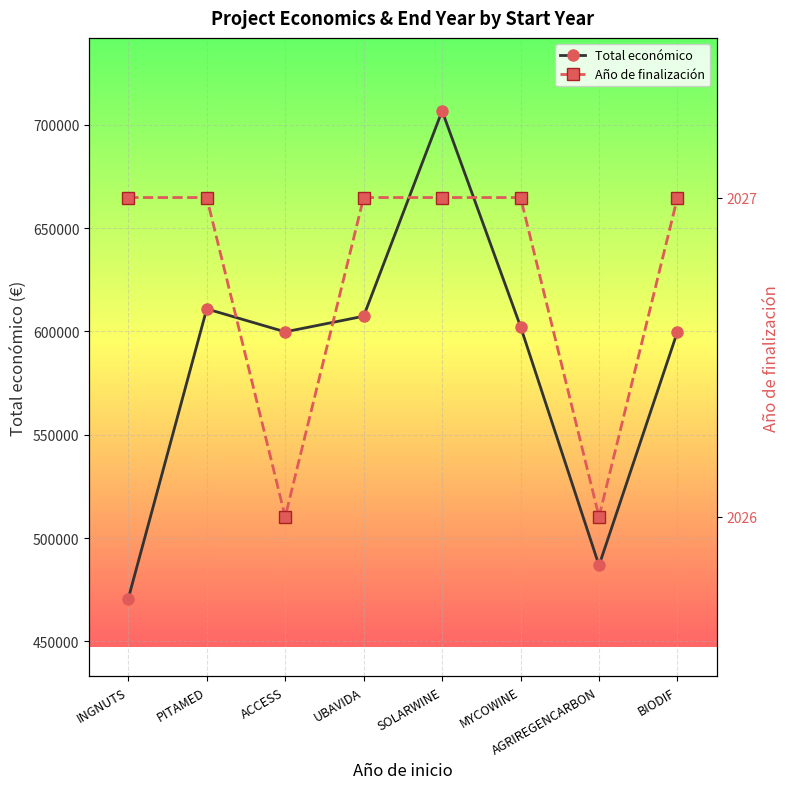

List the series in order of their peak value, lowest first.

Año de finalización, Total económico